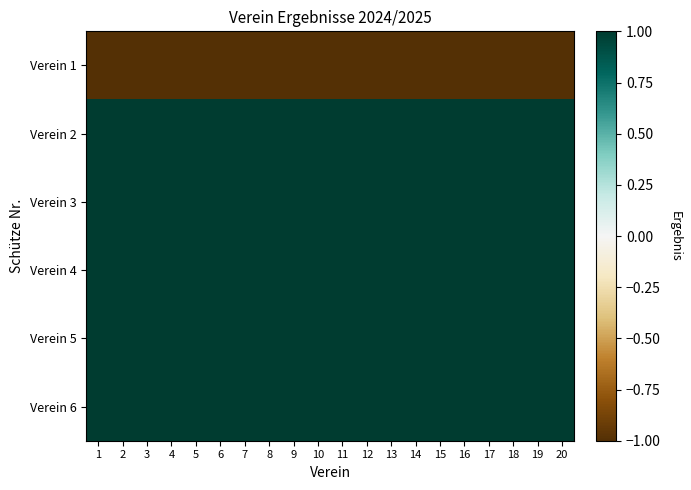

Which category has the lowest value across all series?

1